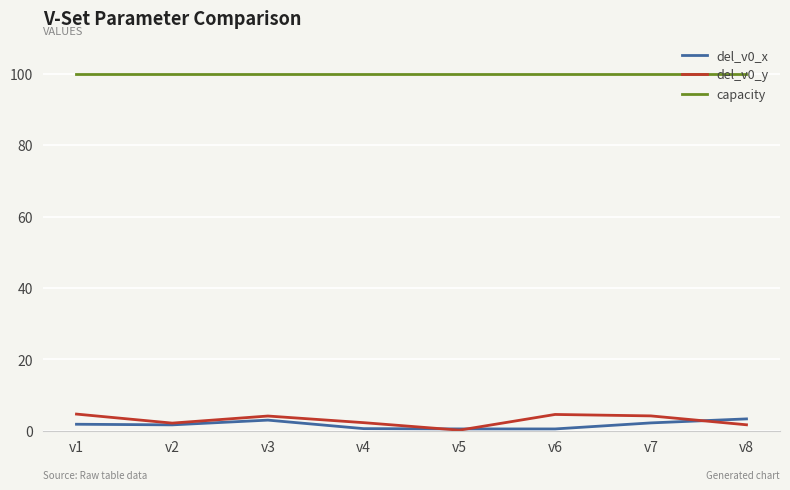

Where is the first local minimum for del_v0_y?

v2